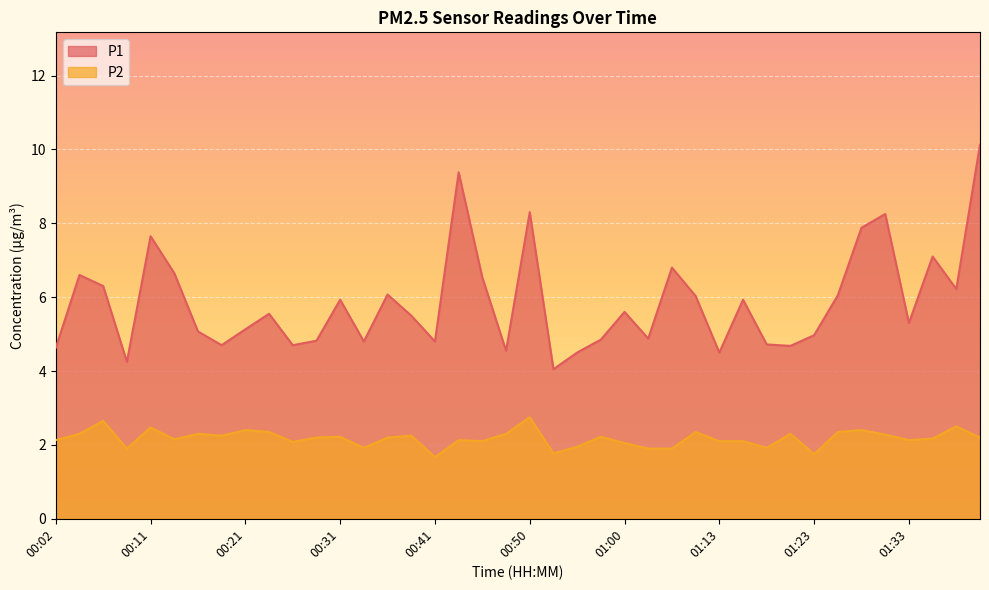

At which label is P1 closest to 7?

01:35